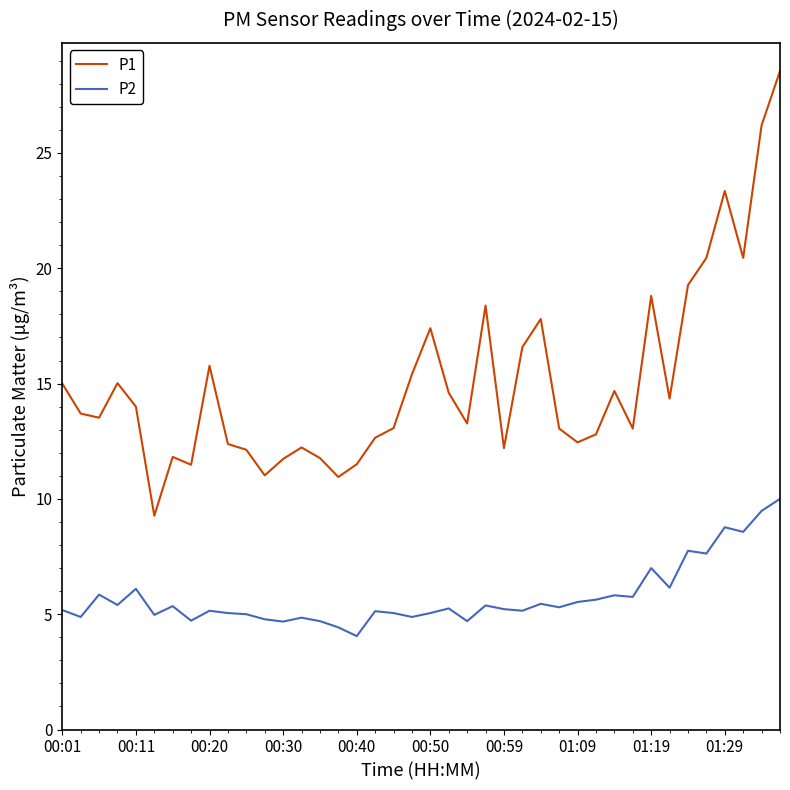

Which series has the largest range (max minus min)?

P1